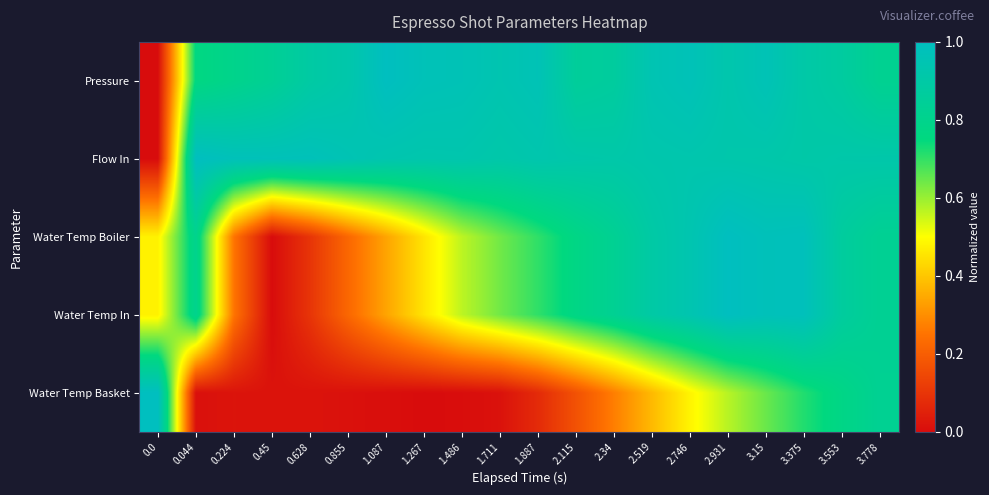

At which category is the sum across all series the highest?

3.375